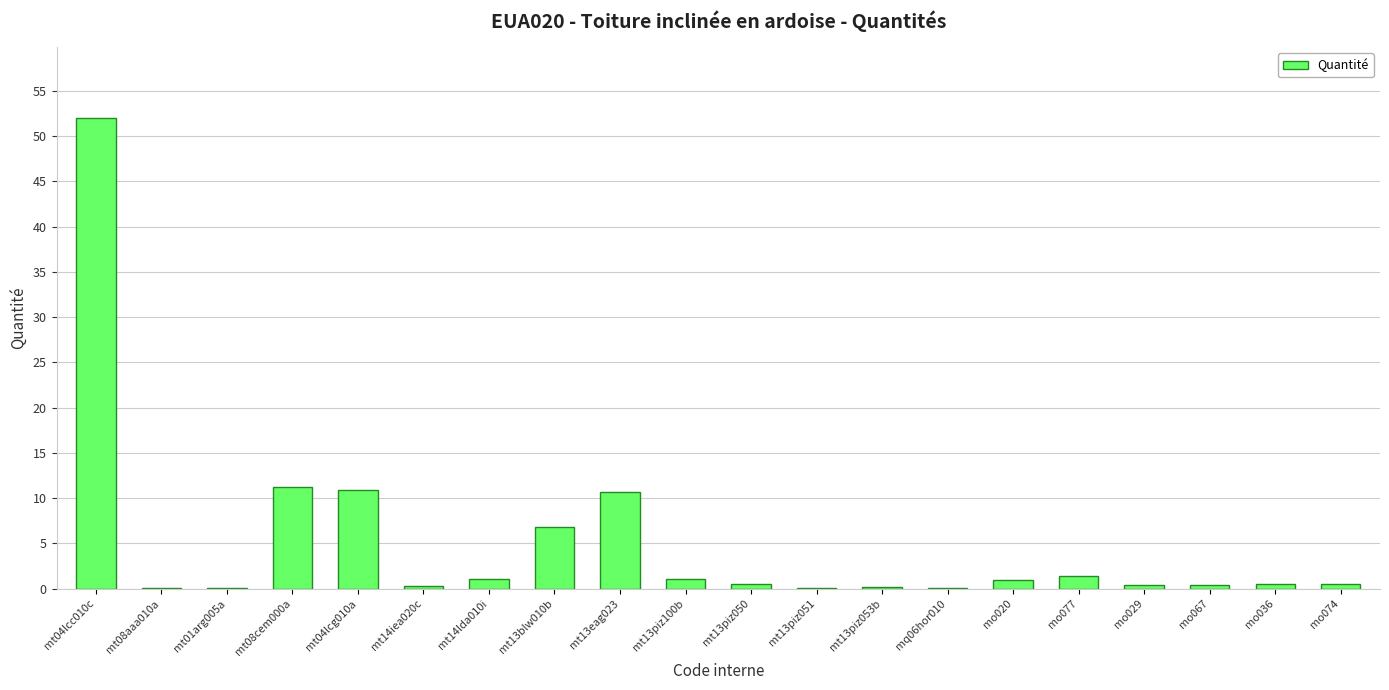

True or false: the data shows 52.0 at mt04lcc010c.

True